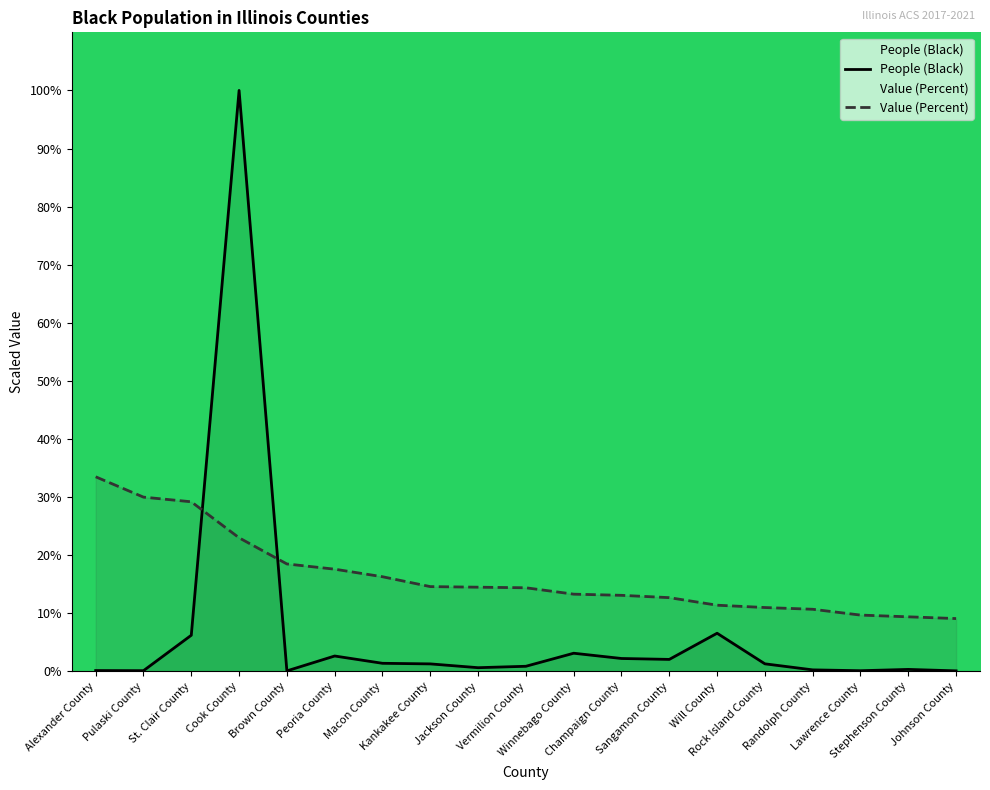

What is the sum of the Value (Percent) values at Peoria County and Winnebago County?

30.9